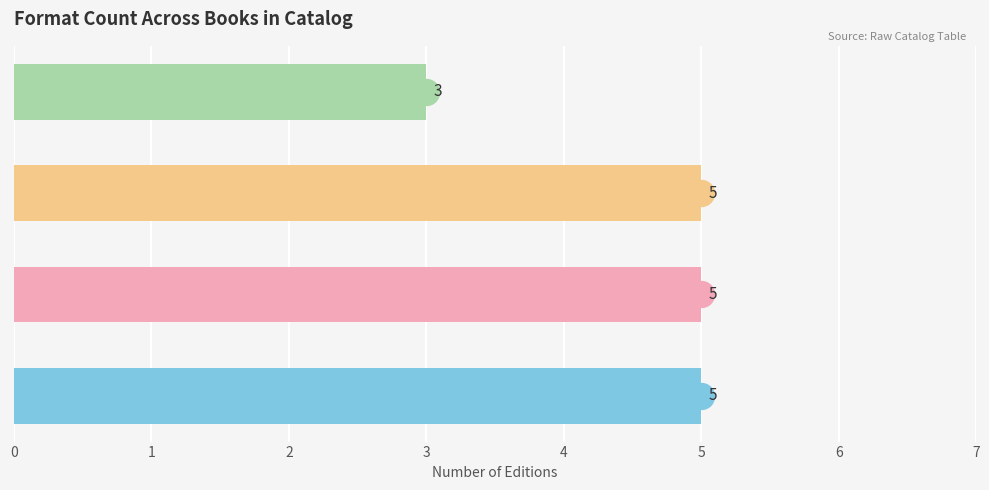

What is the smallest value displayed?

3